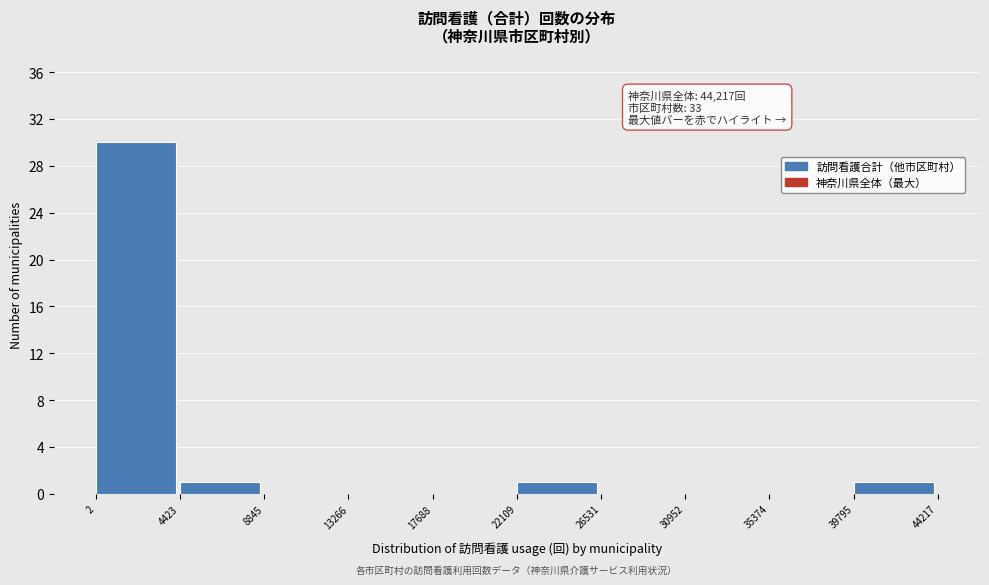

Over which range of the x-axis is the bar tallest?

2 to 4423